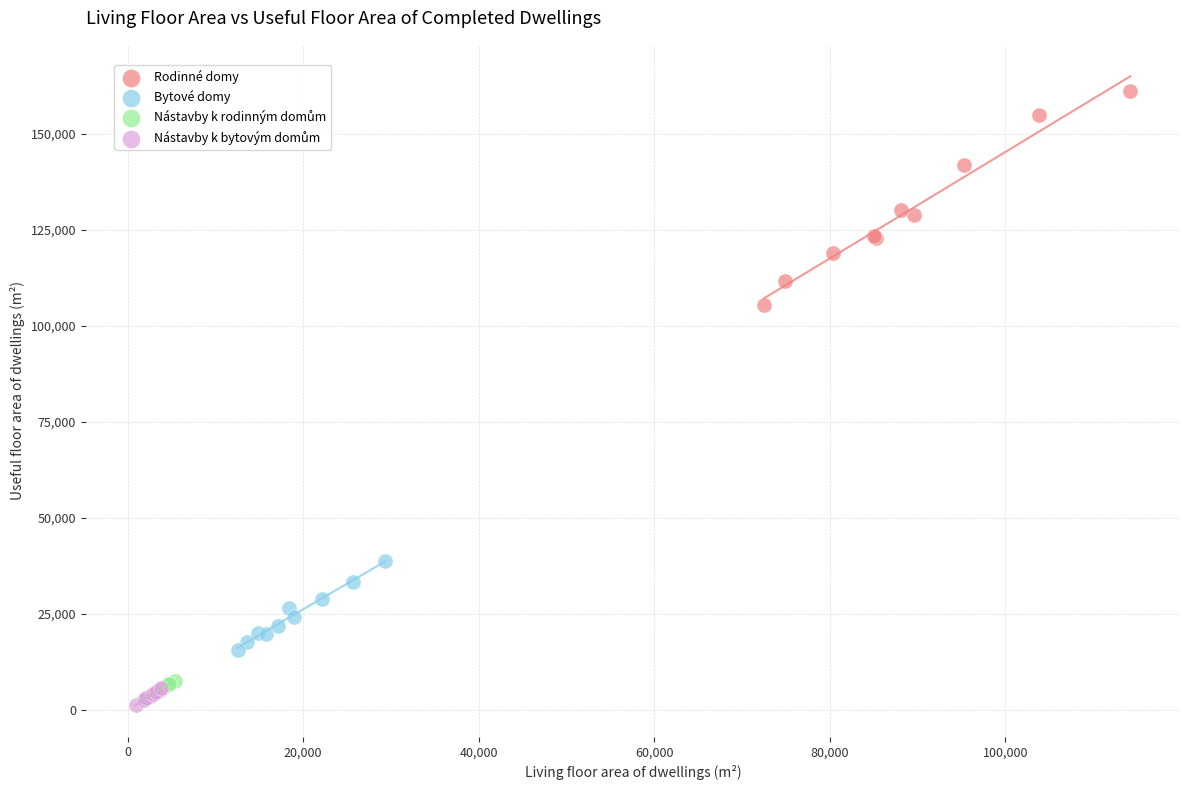

Which series contains the highest Y value?

Rodinné domy